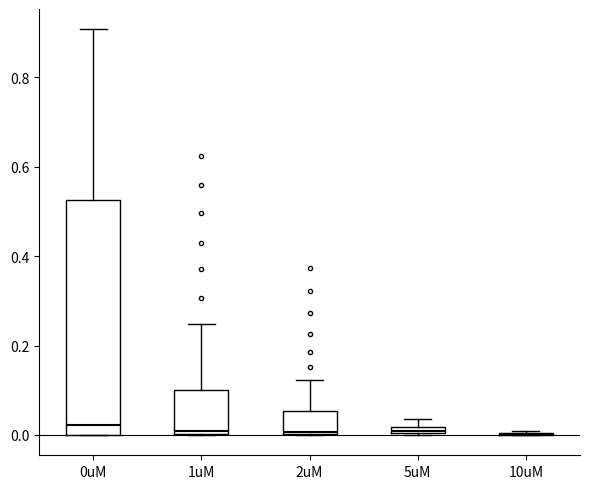

Comparing the boxes themselves (not the whiskers), which one is the tallest?

0uM